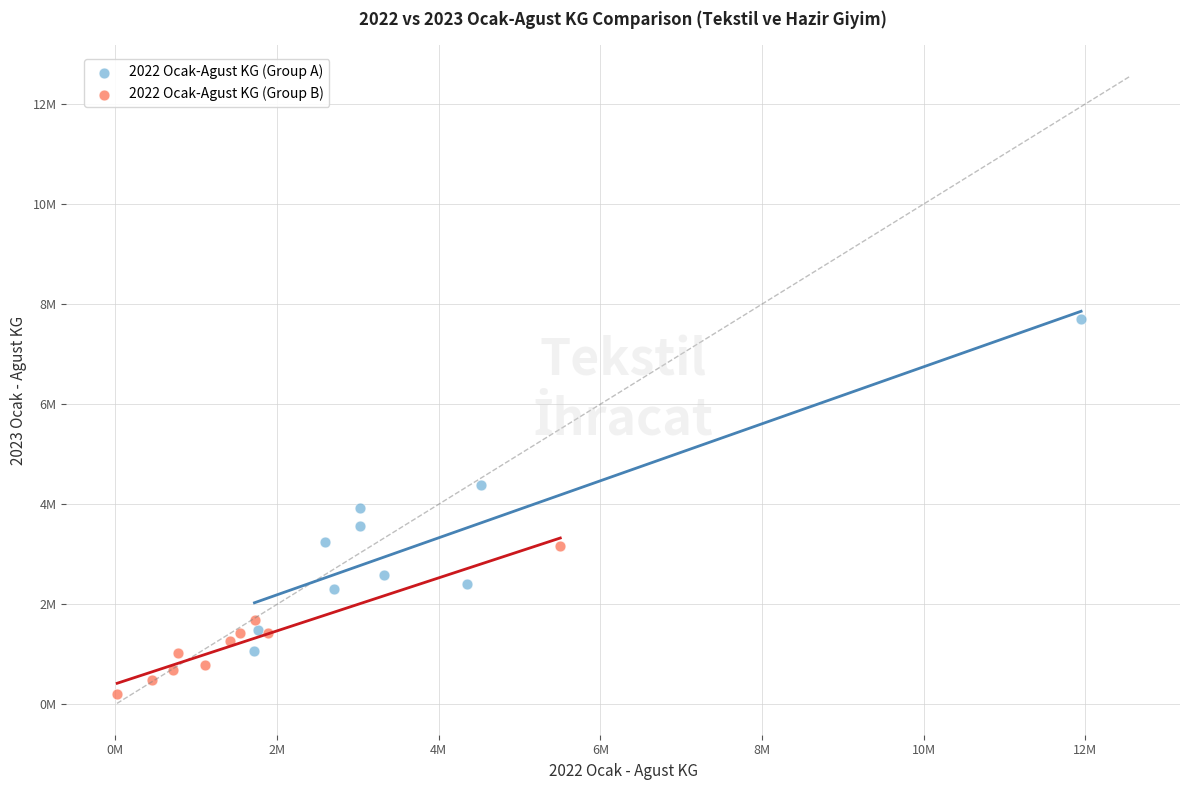

Which series reaches the minimum Y coordinate?

2022 Ocak-Agust KG (Group B)